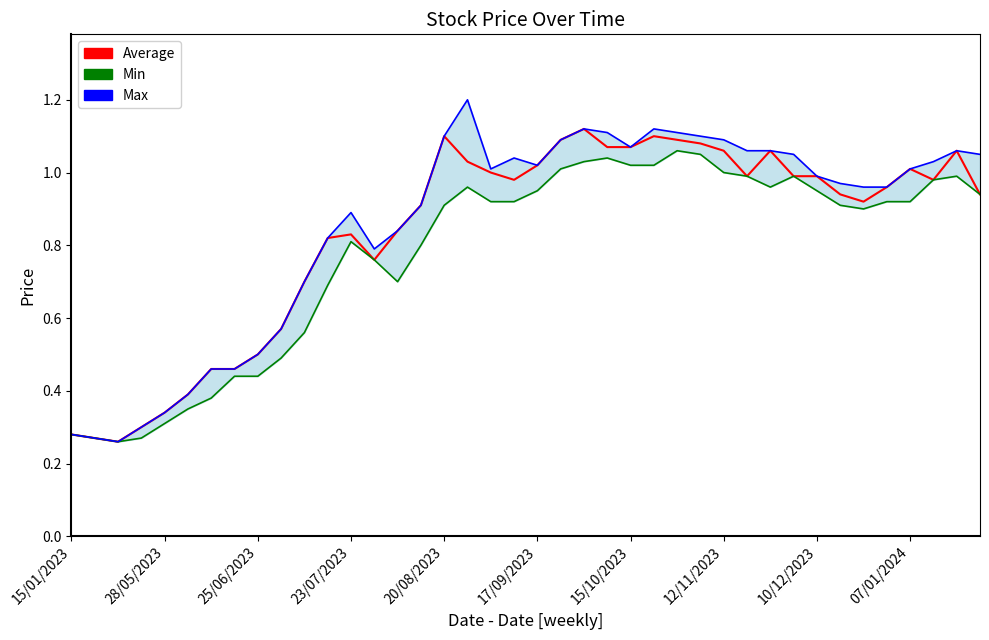

Where does the Max (High) series first go above 1?

20/08/2023